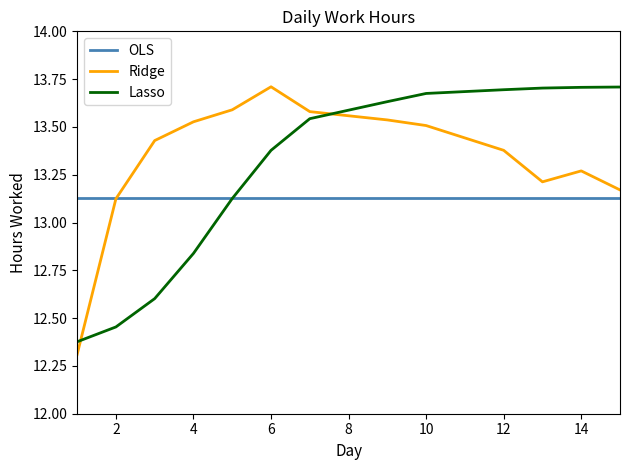

True or false: Lasso and Ridge cross at least once.

True